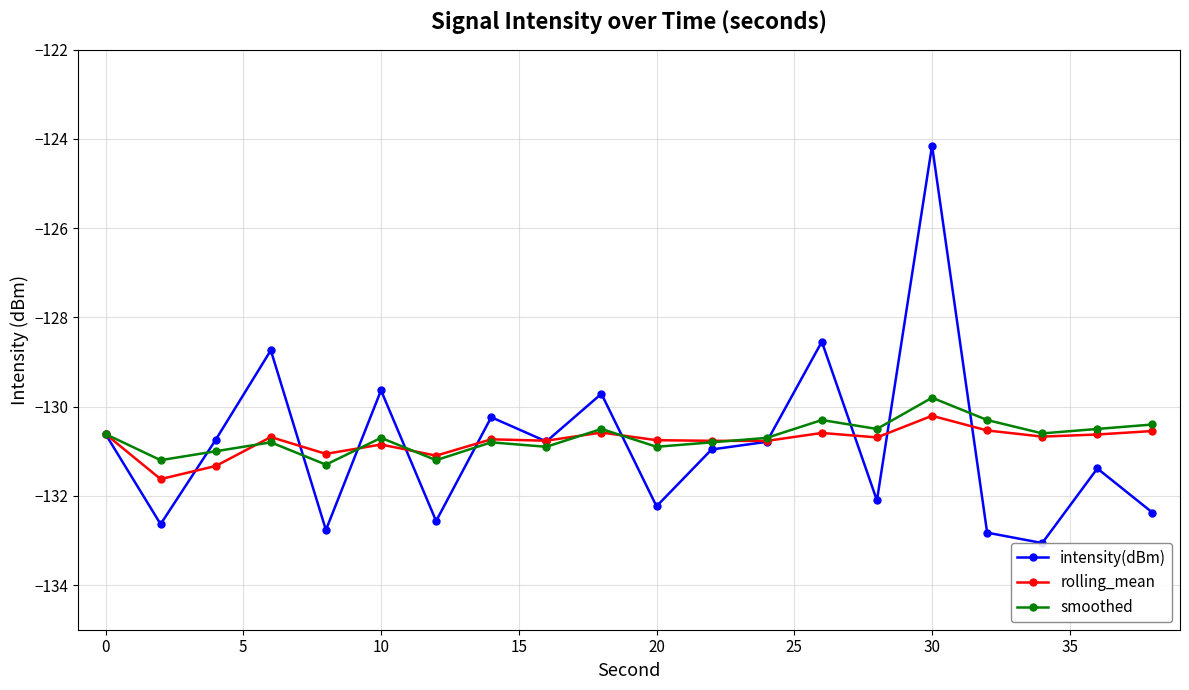

What is the value of the intensity(dBm) point at the 5th from the left?

-132.8